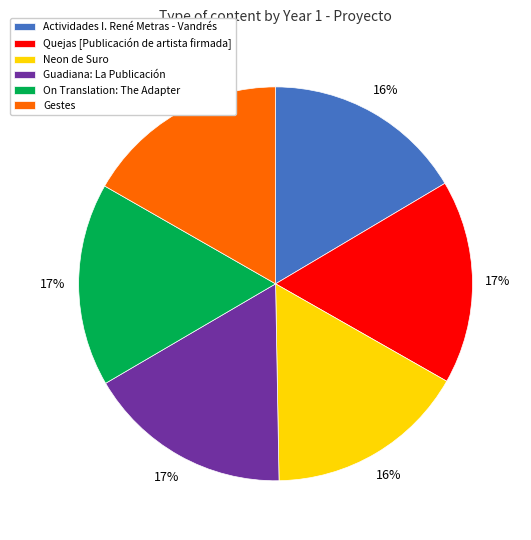

To the nearest percent, what portion does Actividades I. René Metras - Vandrés represent?

16%